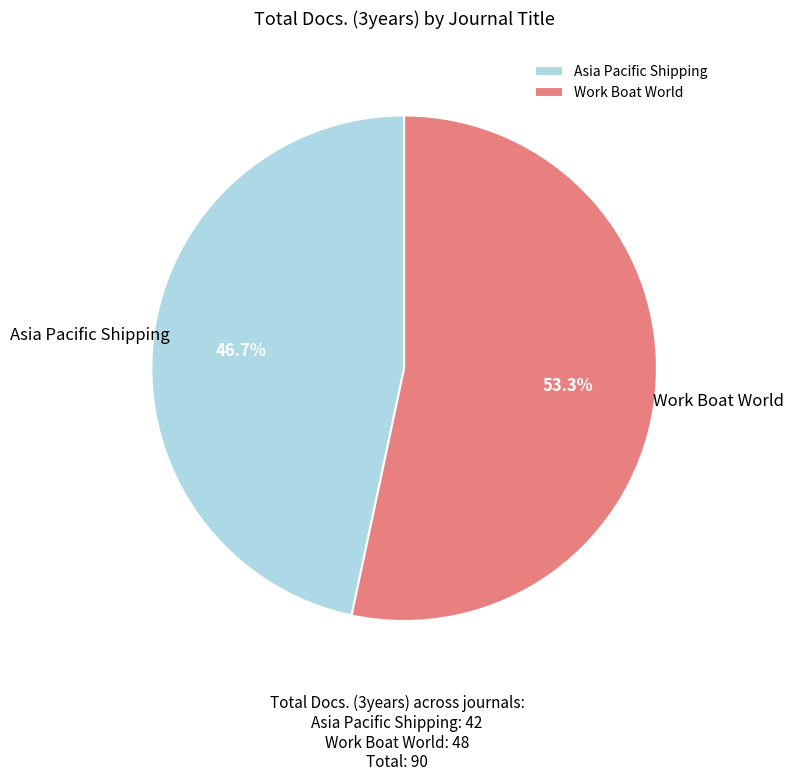

To the nearest percent, what portion does Work Boat World represent?

53%